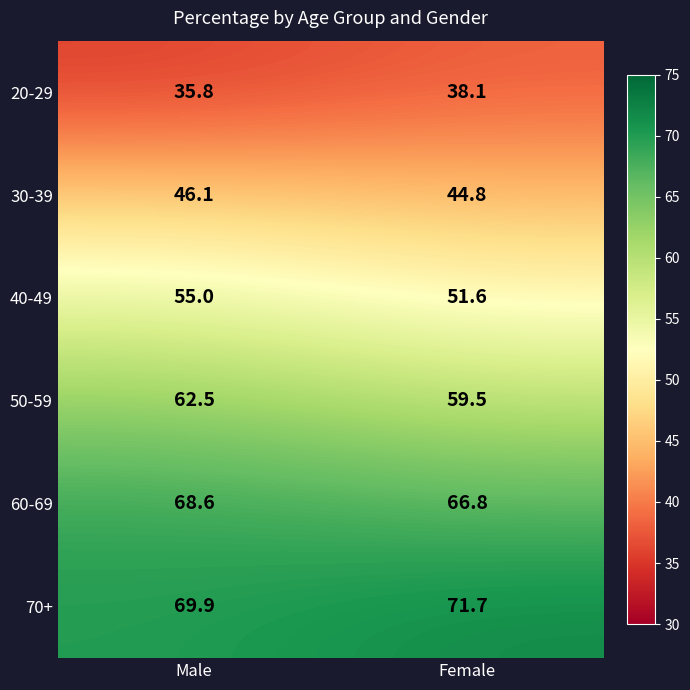

Which series has the widest spread of values?

40-49